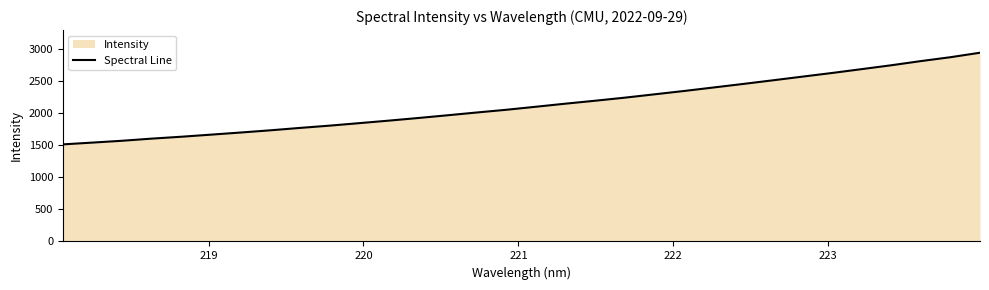

What is the minimum value shown in the chart?

1511.9